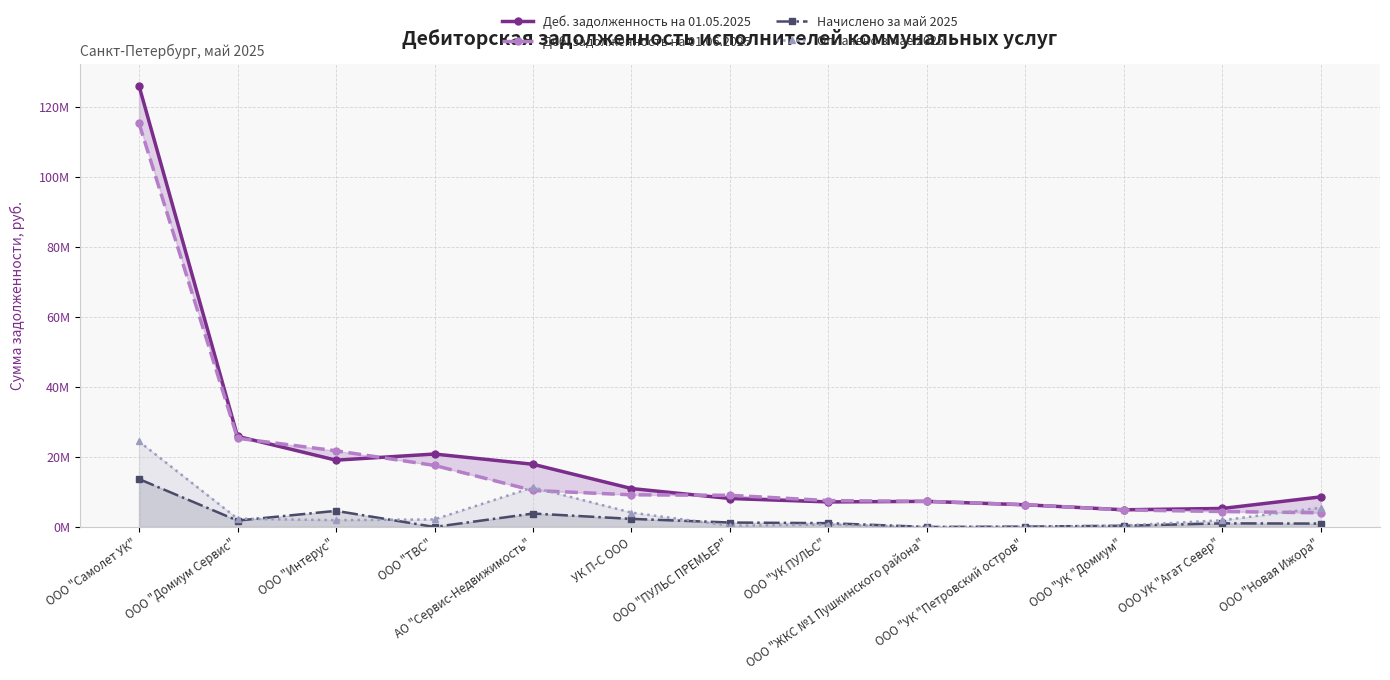

The Оплачено в мае 2025 series shows 2.2 at ООО "ТВС". True or false?

True